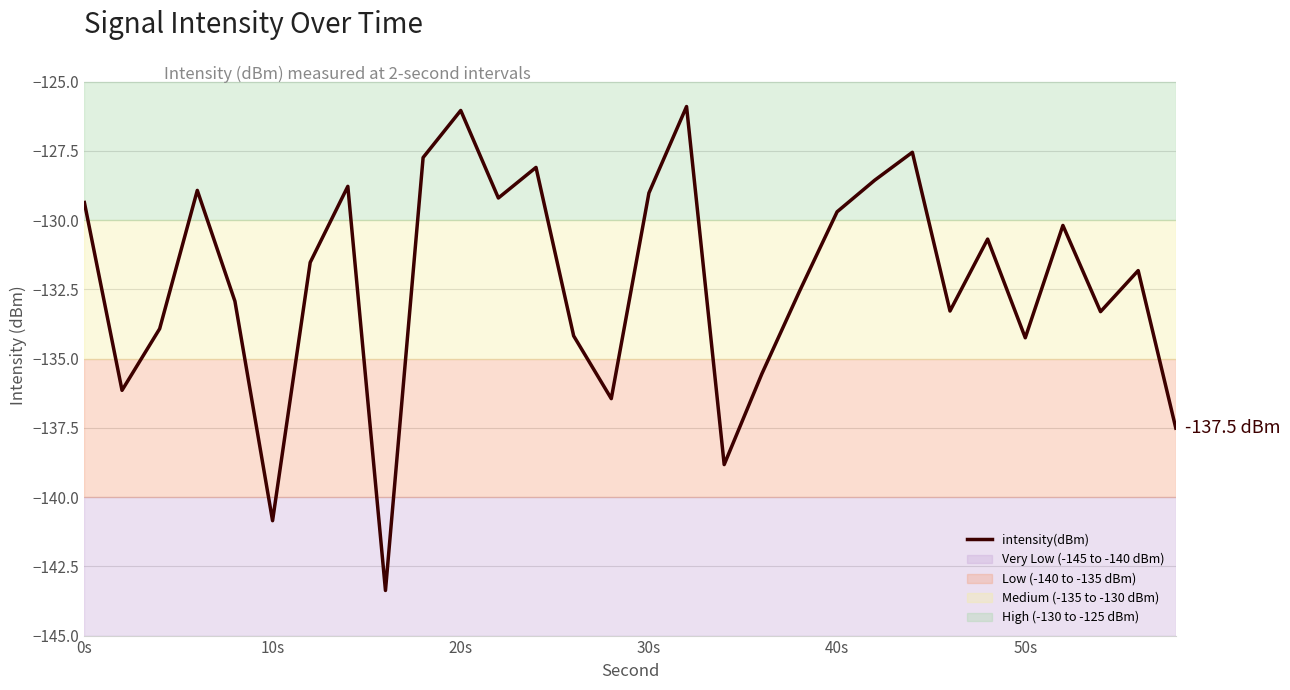

What is the difference between the maximum and minimum values?

17.5